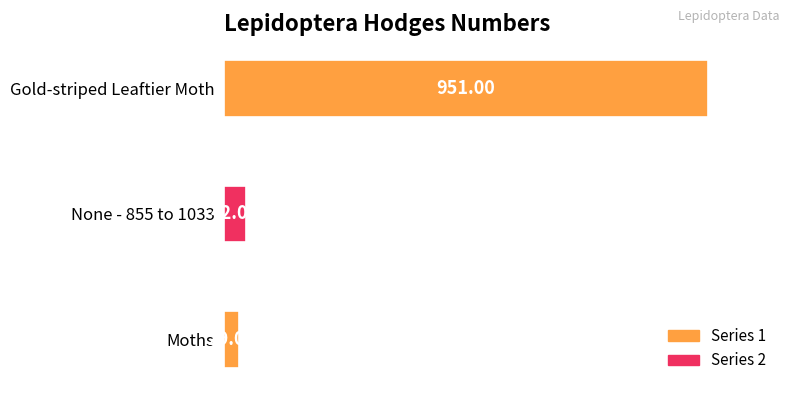

What is the sum of the values at Gold-striped Leaftier Moth and None - 855 to 1033?

993.0